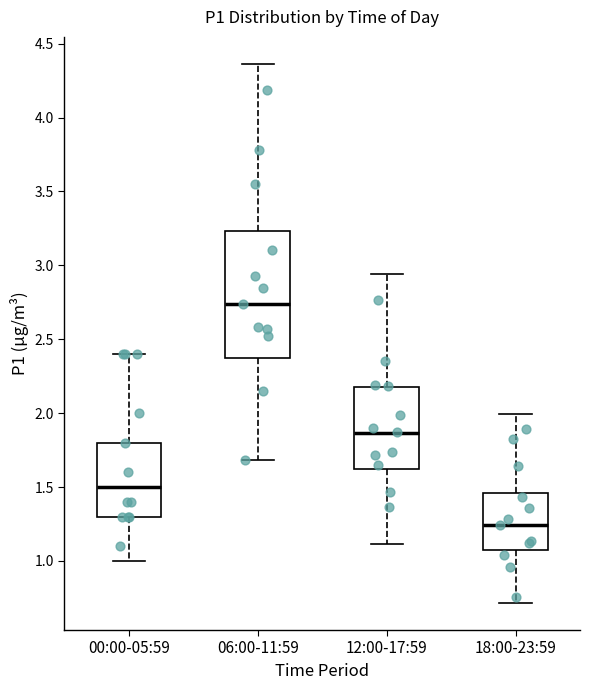

Which box has the highest median line?

06:00-11:59